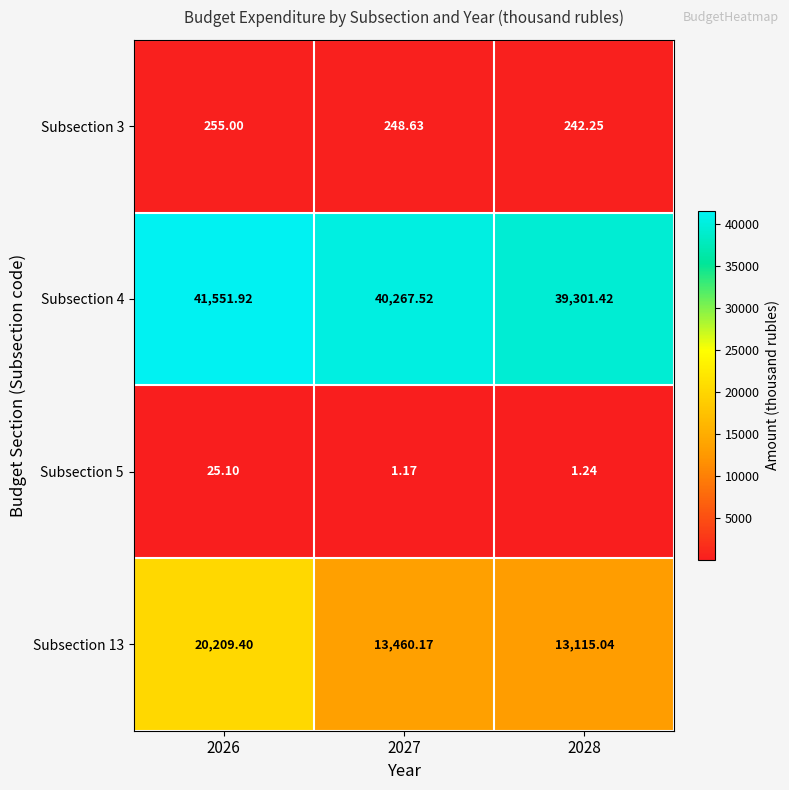

Which label corresponds to the largest value in the chart?

2026